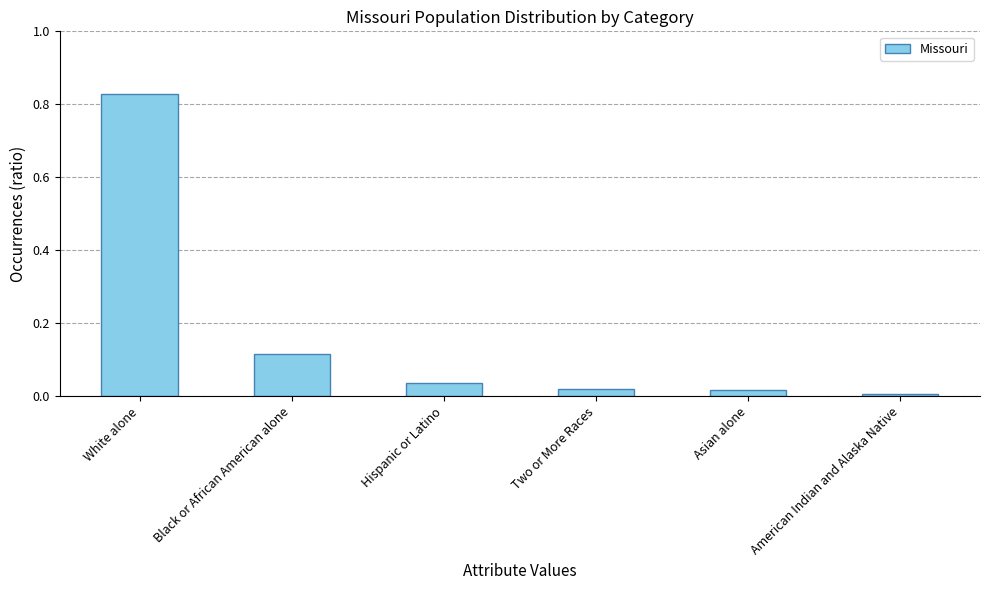

What is the average value?

0.2